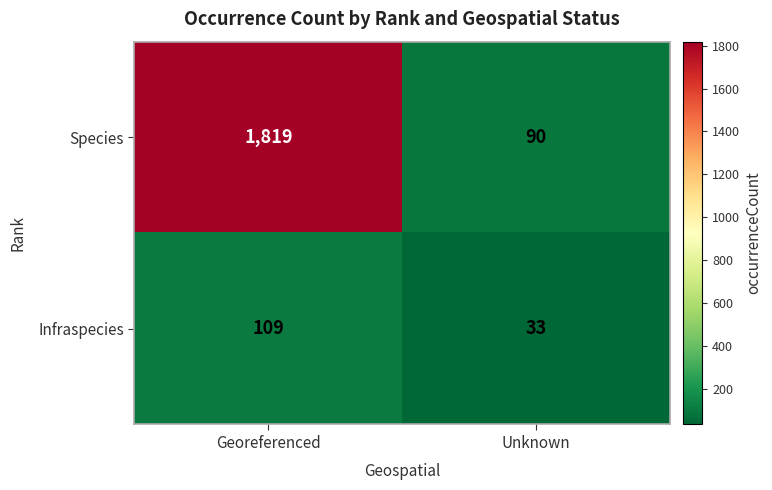

What is the sum of the Infraspecies values at Georeferenced and Unknown?

142